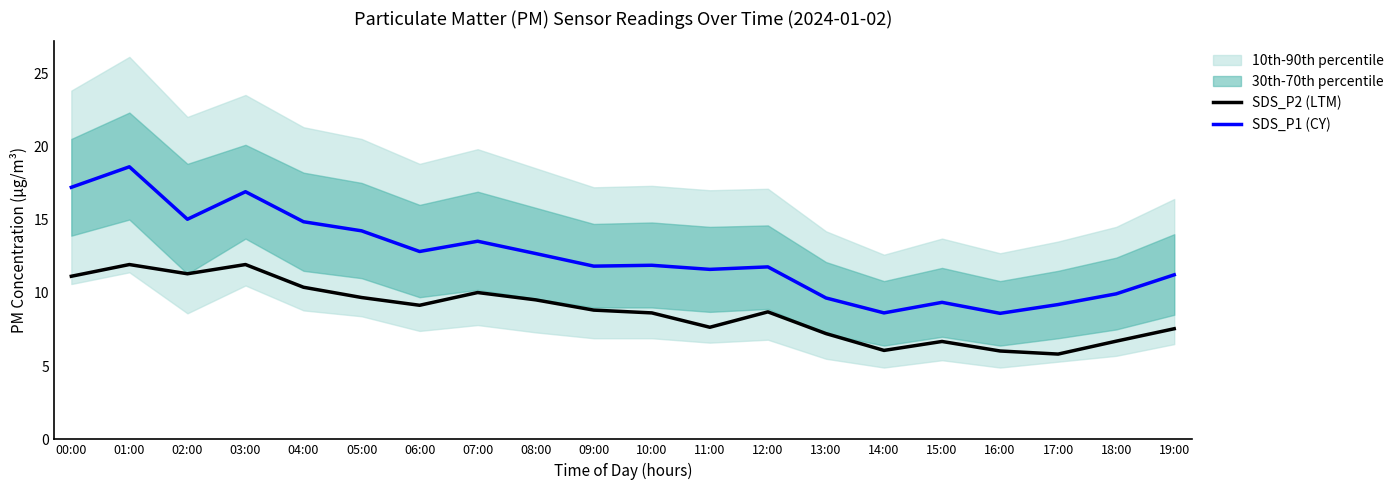

At which category does SDS_P2 (LTM) reach its first local valley?

02:00